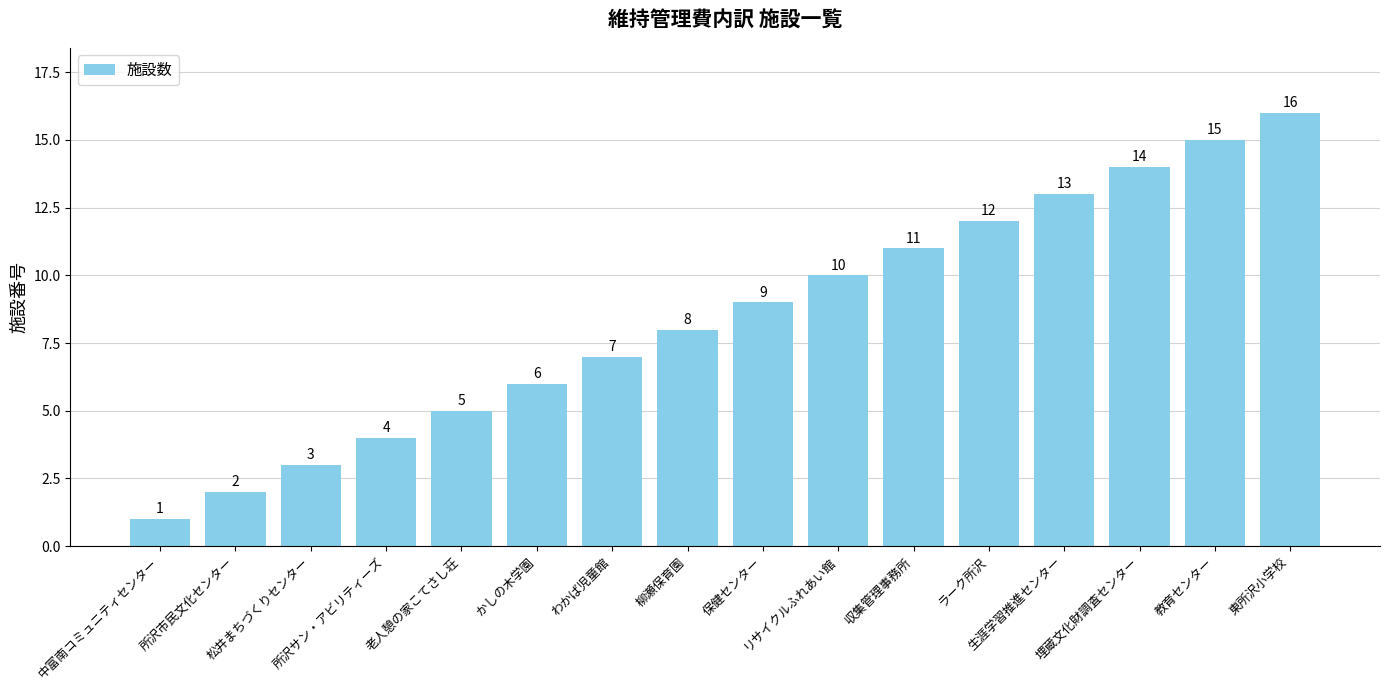

What is the difference between the second highest and second lowest values?

13